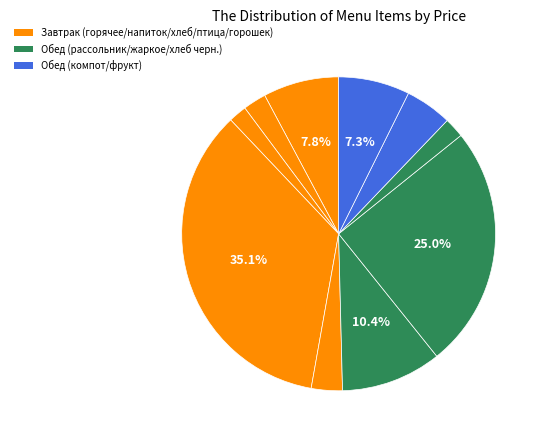

Count the number of slices in the pie.

10